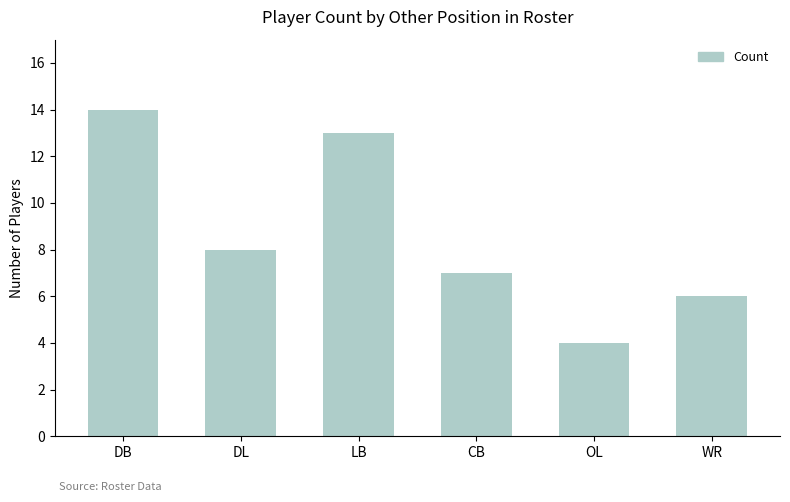

What is the label of the 1st bar from the left?

DB